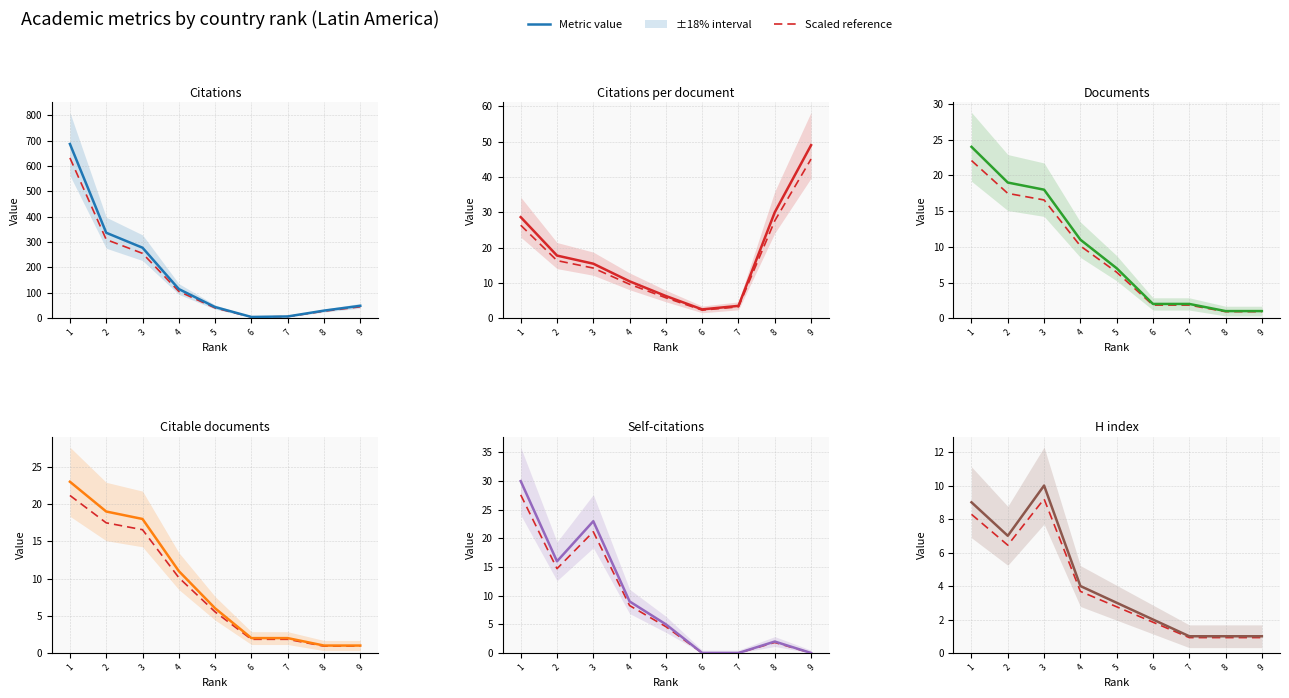

Reading left to right, extract all data points from this chart.

Citations: 1=687.0	2=337.0	3=278.0	4=115.0	5=44.0	6=5.0	7=7.0	8=30.0	9=49.0
Citations per document: 1=28.6	2=17.7	3=15.4	4=10.4	5=6.3	6=2.5	7=3.5	8=30.0	9=49.0
Documents: 1=24.0	2=19.0	3=18.0	4=11.0	5=7.0	6=2.0	7=2.0	8=1.0	9=1.0
Citable documents: 1=23.0	2=19.0	3=18.0	4=11.0	5=6.0	6=2.0	7=2.0	8=1.0	9=1.0
Self-citations: 1=30.0	2=16.0	3=23.0	4=9.0	5=5.0	6=0.0	7=0.0	8=2.0	9=0.0
H index: 1=9.0	2=7.0	3=10.0	4=4.0	5=3.0	6=2.0	7=1.0	8=1.0	9=1.0